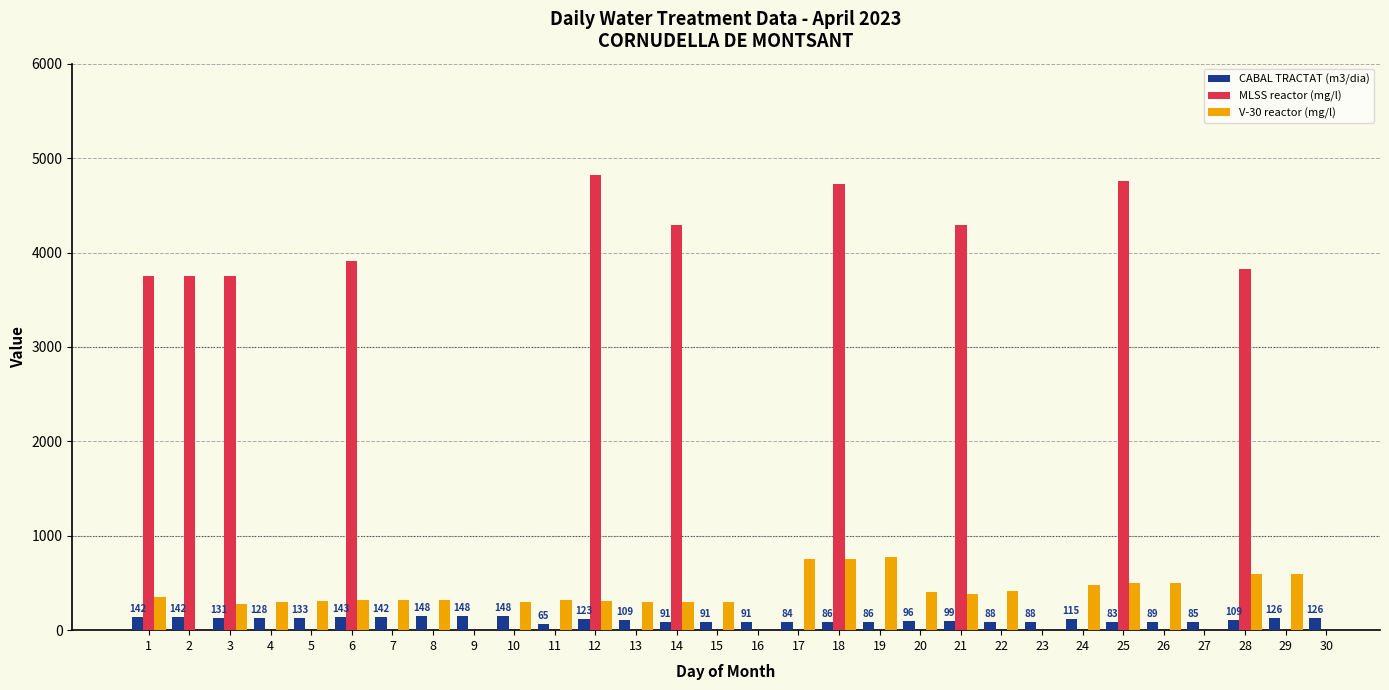

Between 6 and 28, which series saw the biggest shift?

V-30 reactor (mg/l)